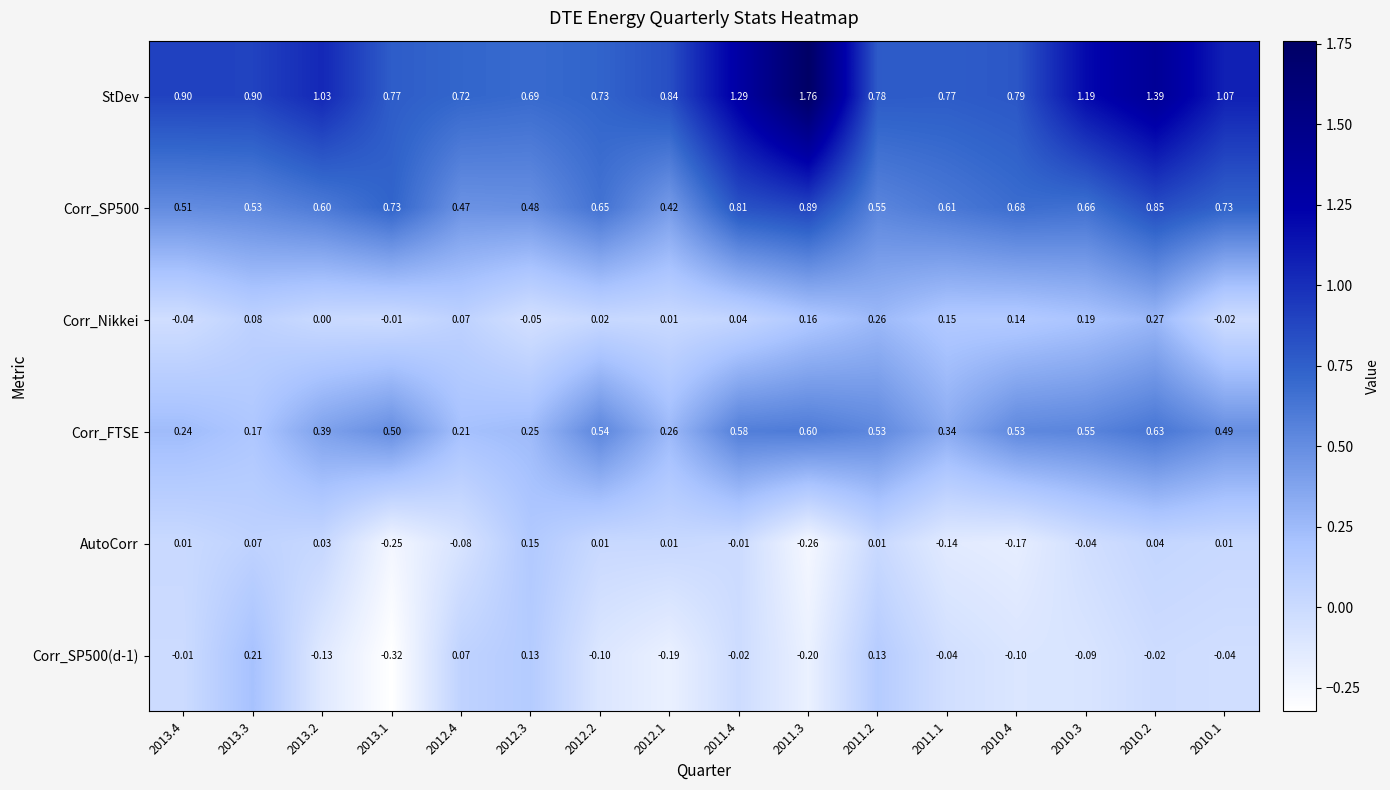

Which series has the largest range (max minus min)?

StDev